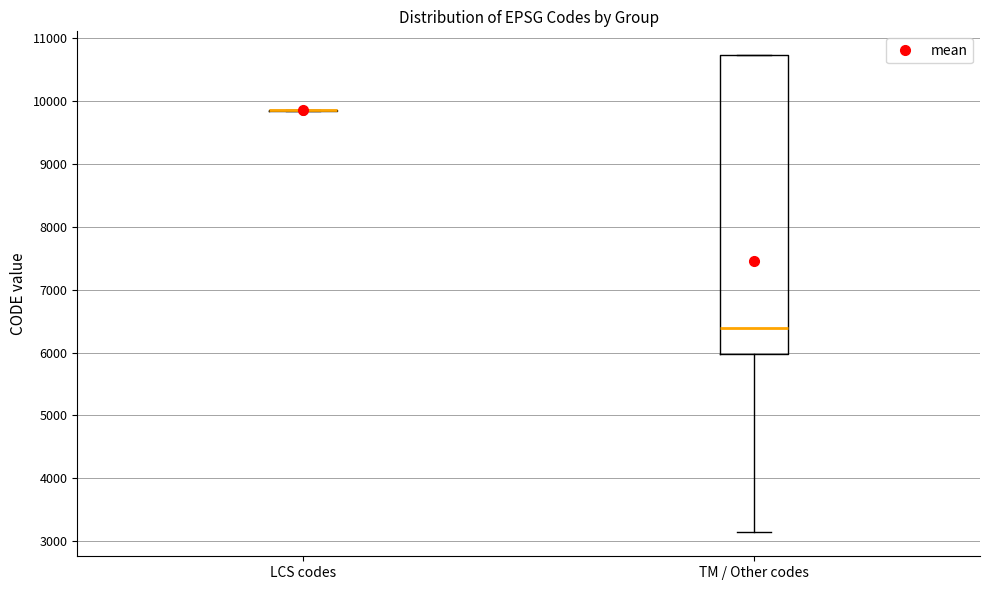

Which box is the tallest, from its lower edge to its upper edge?

TM / Other codes